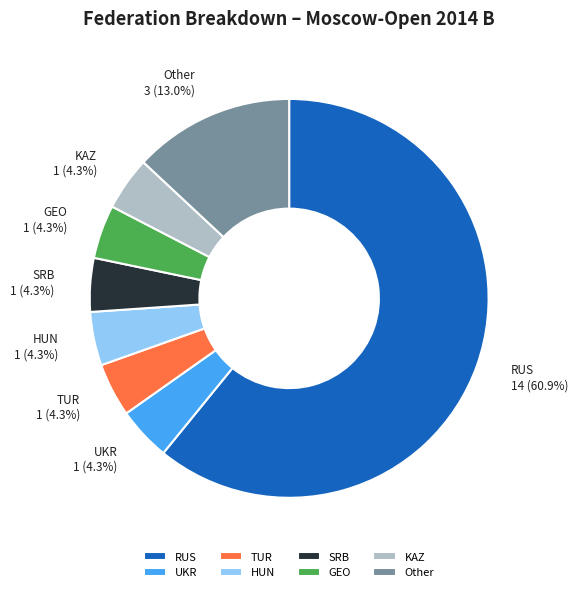

What percentage is the HUN slice, to the nearest percent?

4%